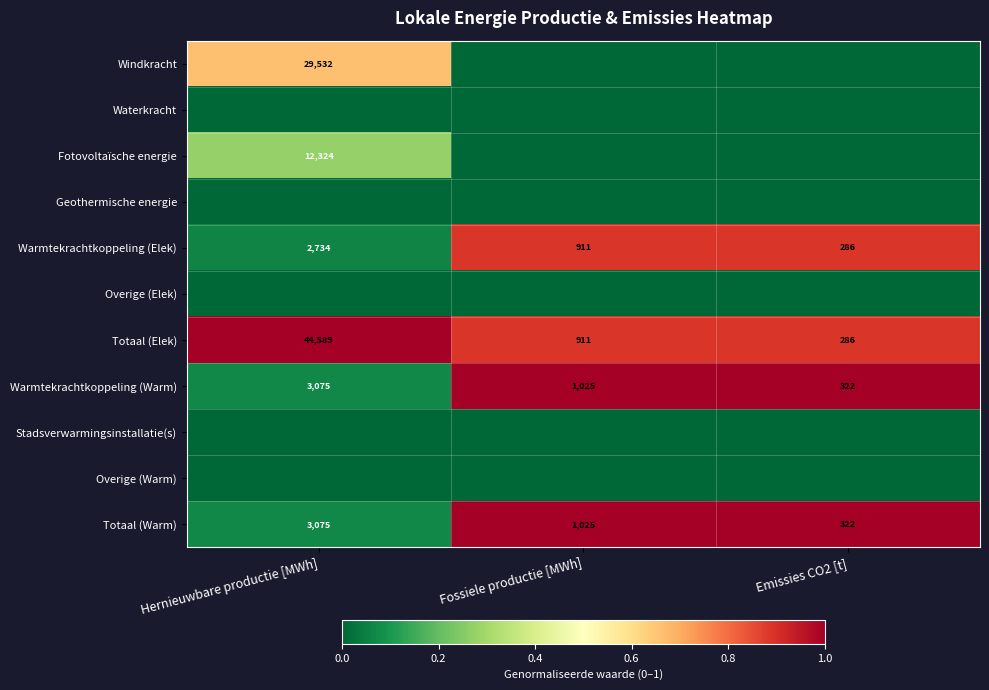

Is it true that Warmtekrachtkoppeling (Warm) equals 1025 at Fossiele productie [MWh]?

True